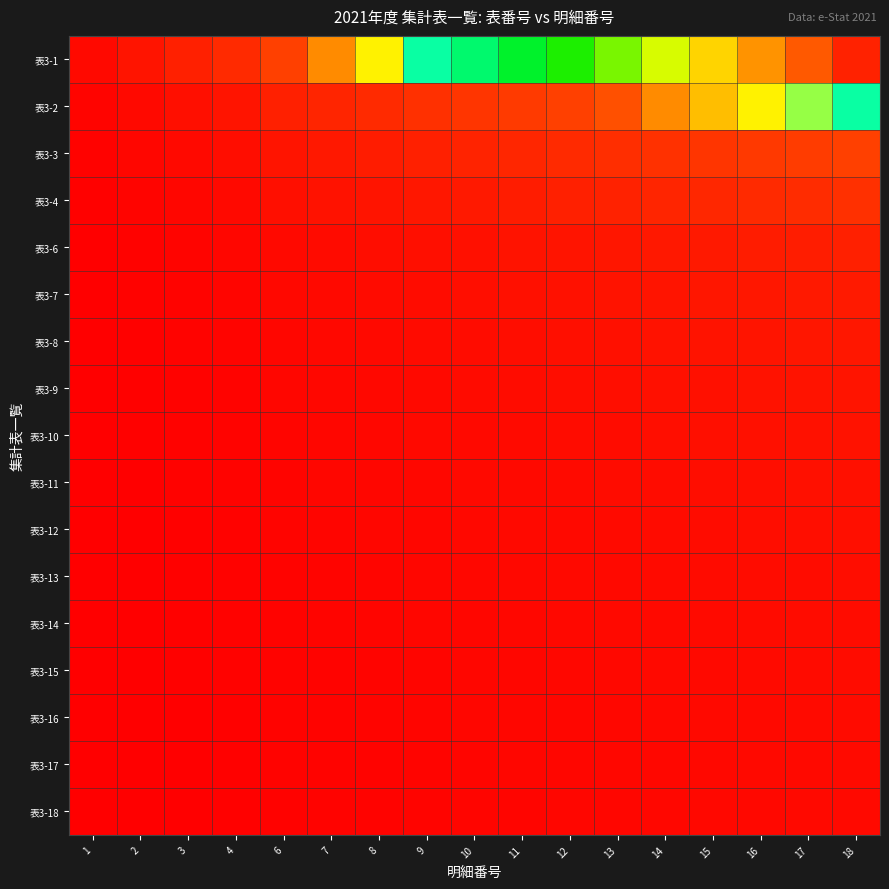

Rank the series at 6 from highest to lowest value.

表3-1, 表3-2, 表3-3, 表3-4, 表3-6, 表3-7, 表3-8, 表3-9, 表3-10, 表3-11, 表3-12, 表3-13, 表3-14, 表3-15, 表3-16, 表3-17, 表3-18